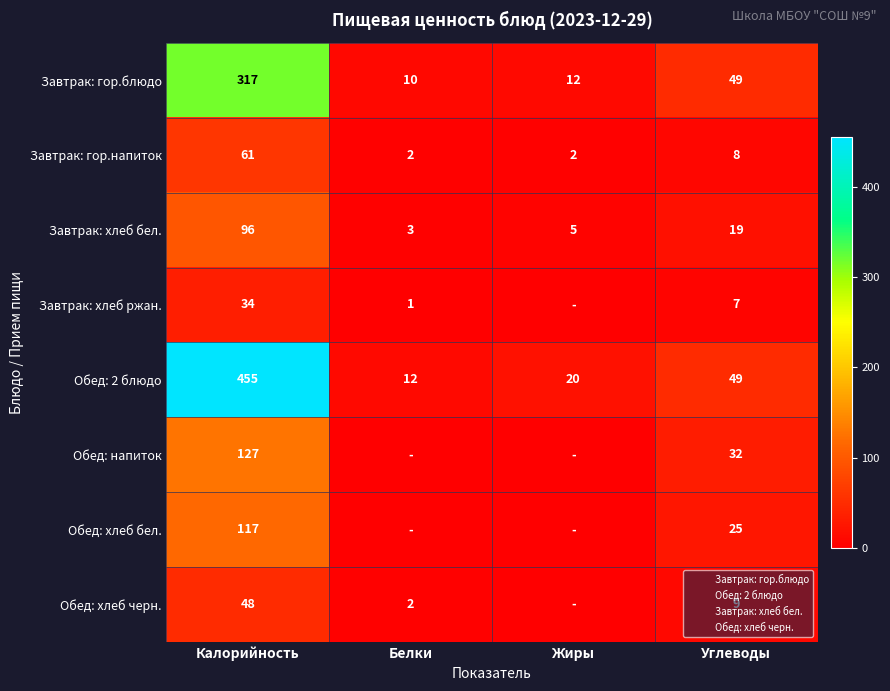

True or false: Завтрак: хлеб ржан. has a value of 1 at Белки.

True